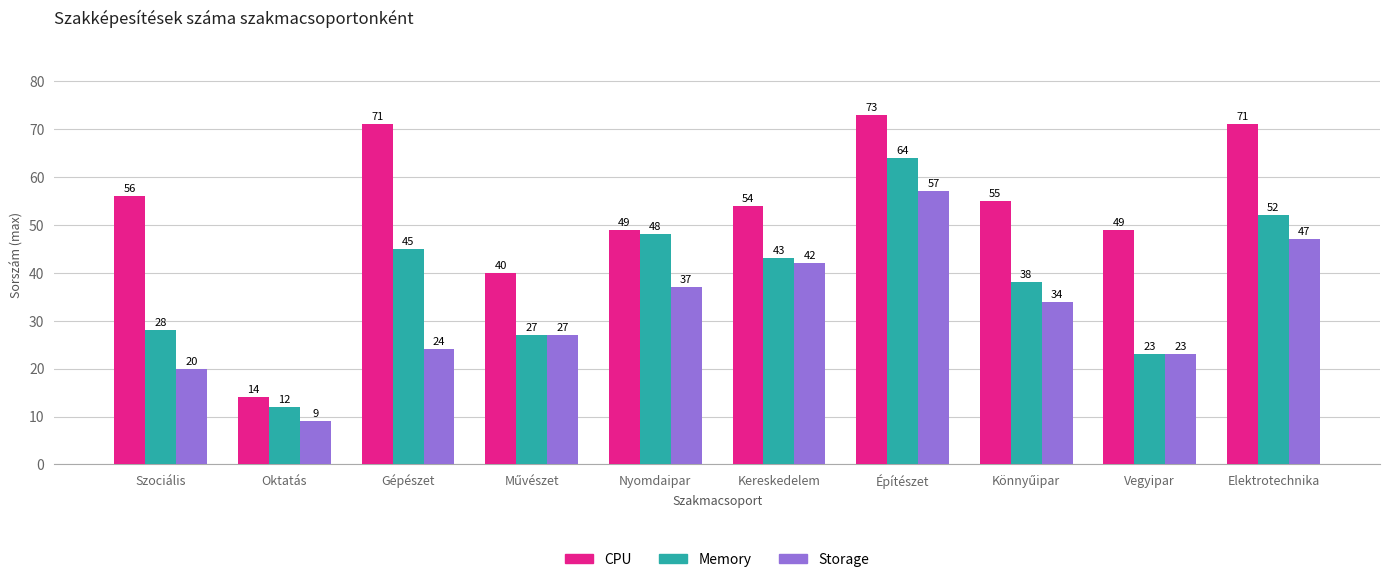

Reading left to right, transcribe all the data shown in this chart.

CPU: 56	14	71	40	49	54	73	55	49	71
Memory: 28	12	45	27	48	43	64	38	23	52
Storage: 20	9	24	27	37	42	57	34	23	47